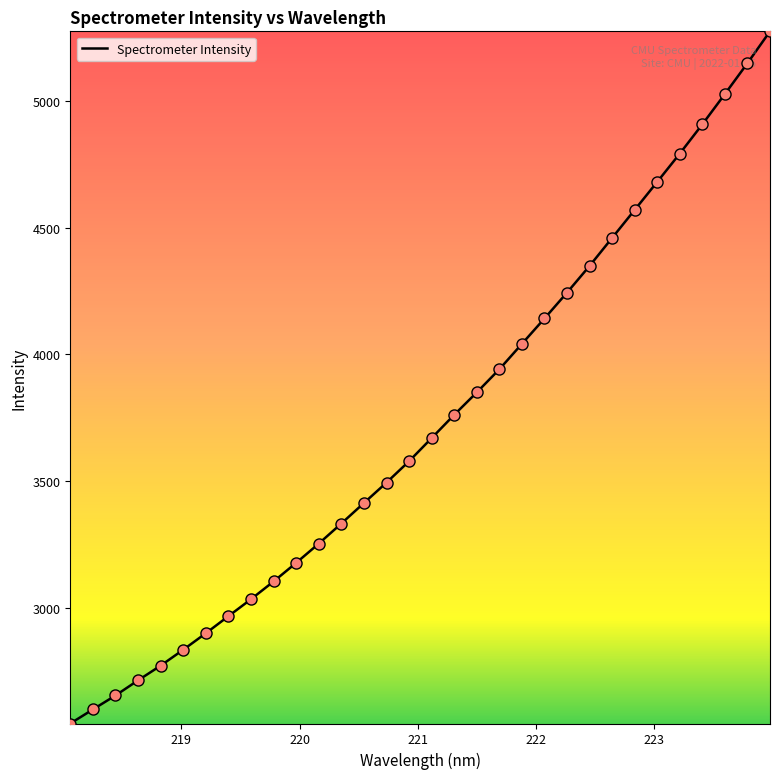

What is the difference between the maximum and minimum values?

2731.6